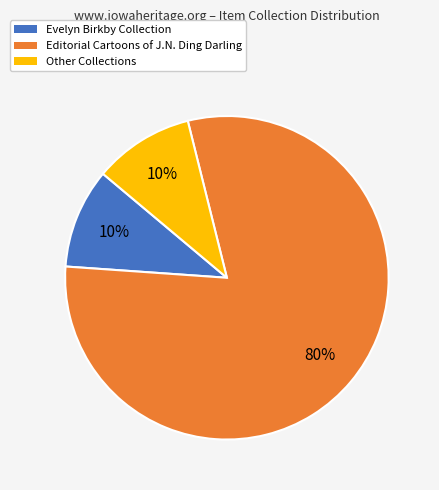

To the nearest percent, what is the difference between the largest and smallest slice percentages?

70%